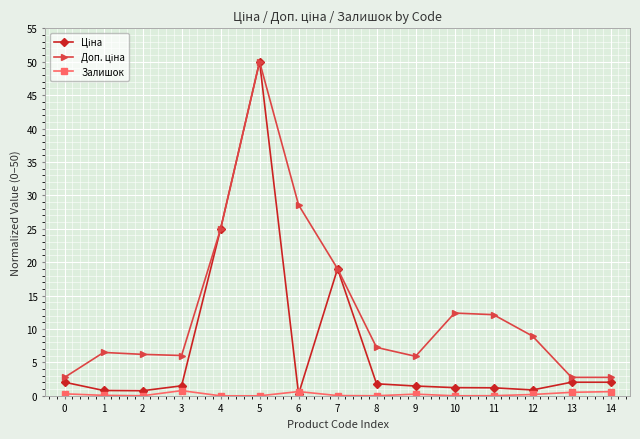

True or false: Залишок has more than 0 interior local peaks.

True